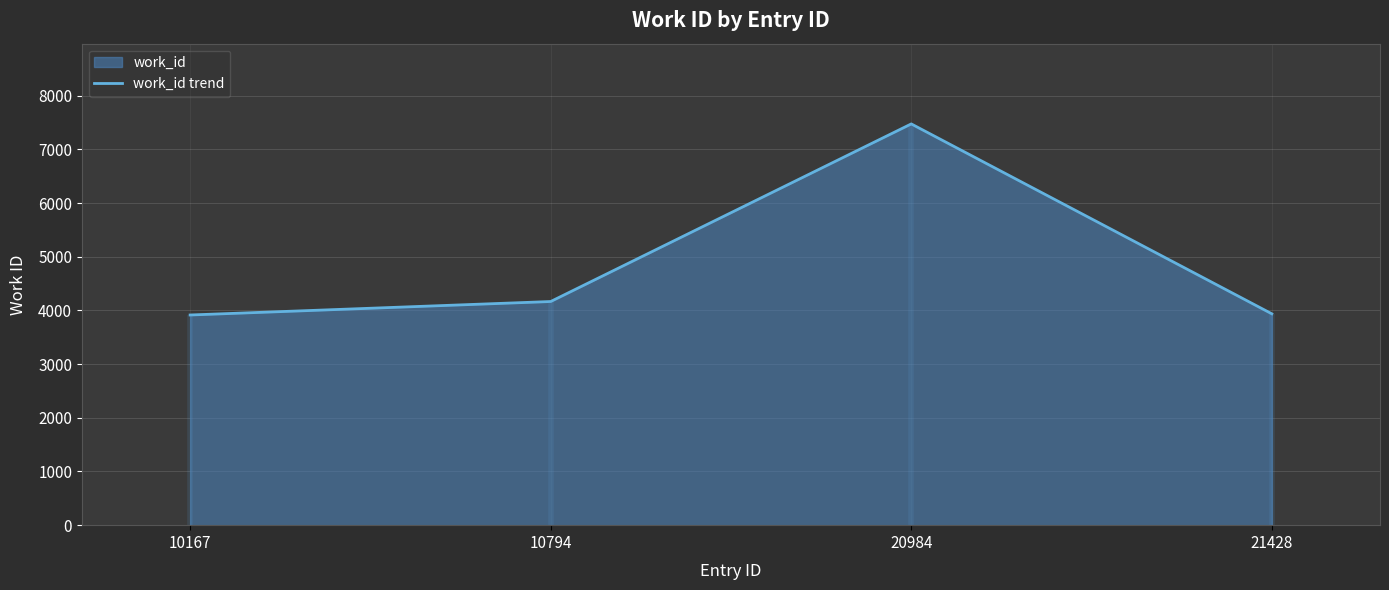

Which label corresponds to the largest value in the chart?

20984